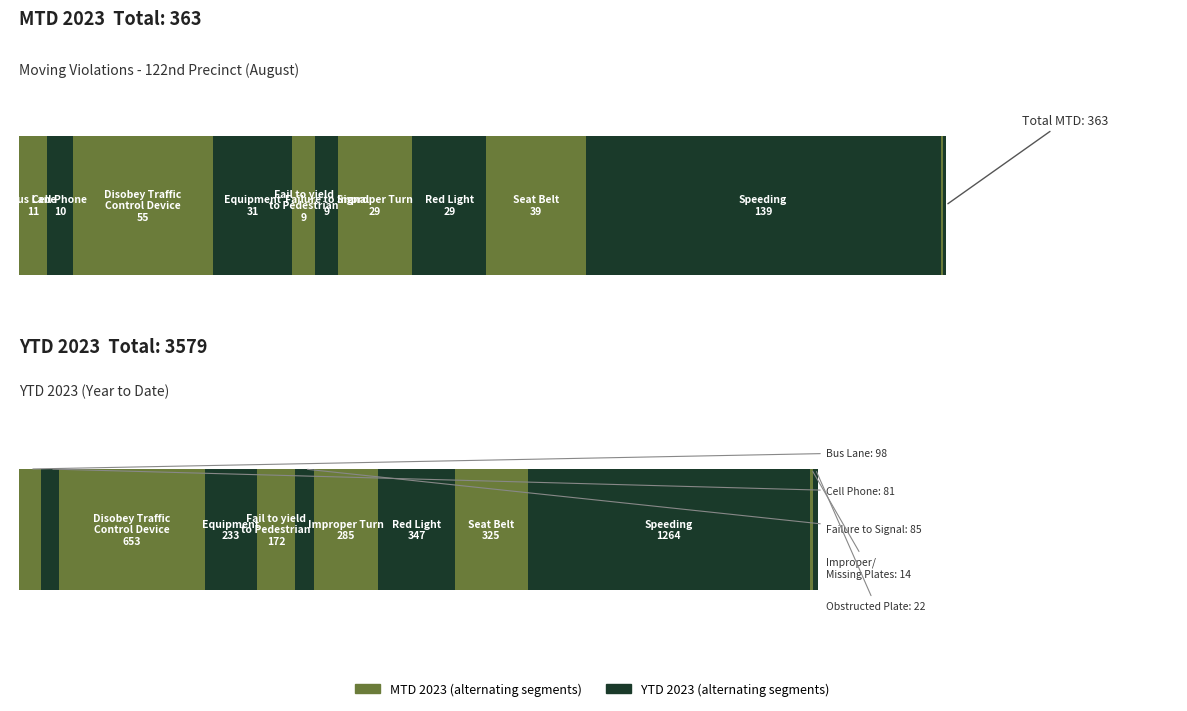

What is the label of the 9th bar from the right?

Equipment